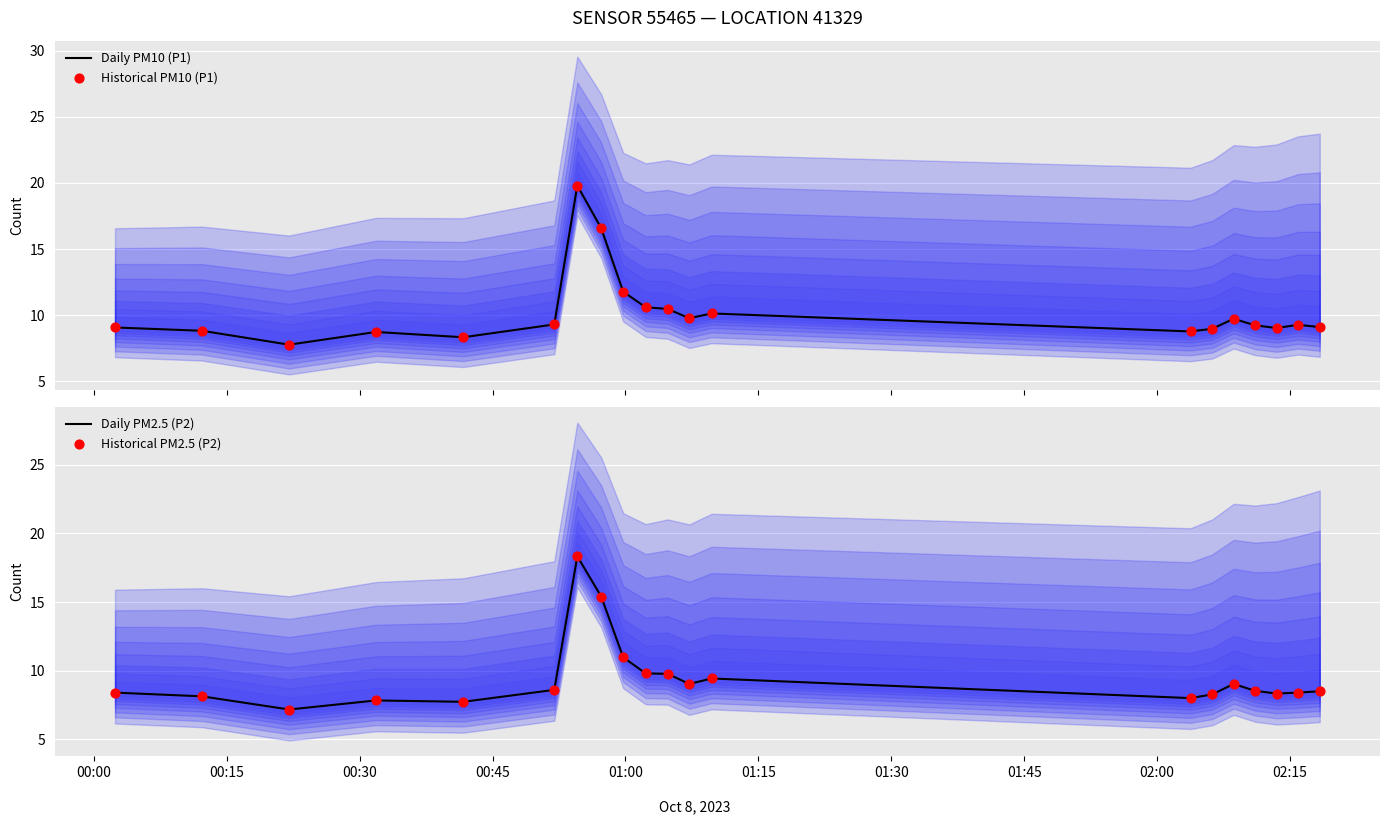

What are all the series names shown in the legend?

Daily PM10 (P1), Historical PM10 (P1), Daily PM2.5 (P2), Historical PM2.5 (P2)